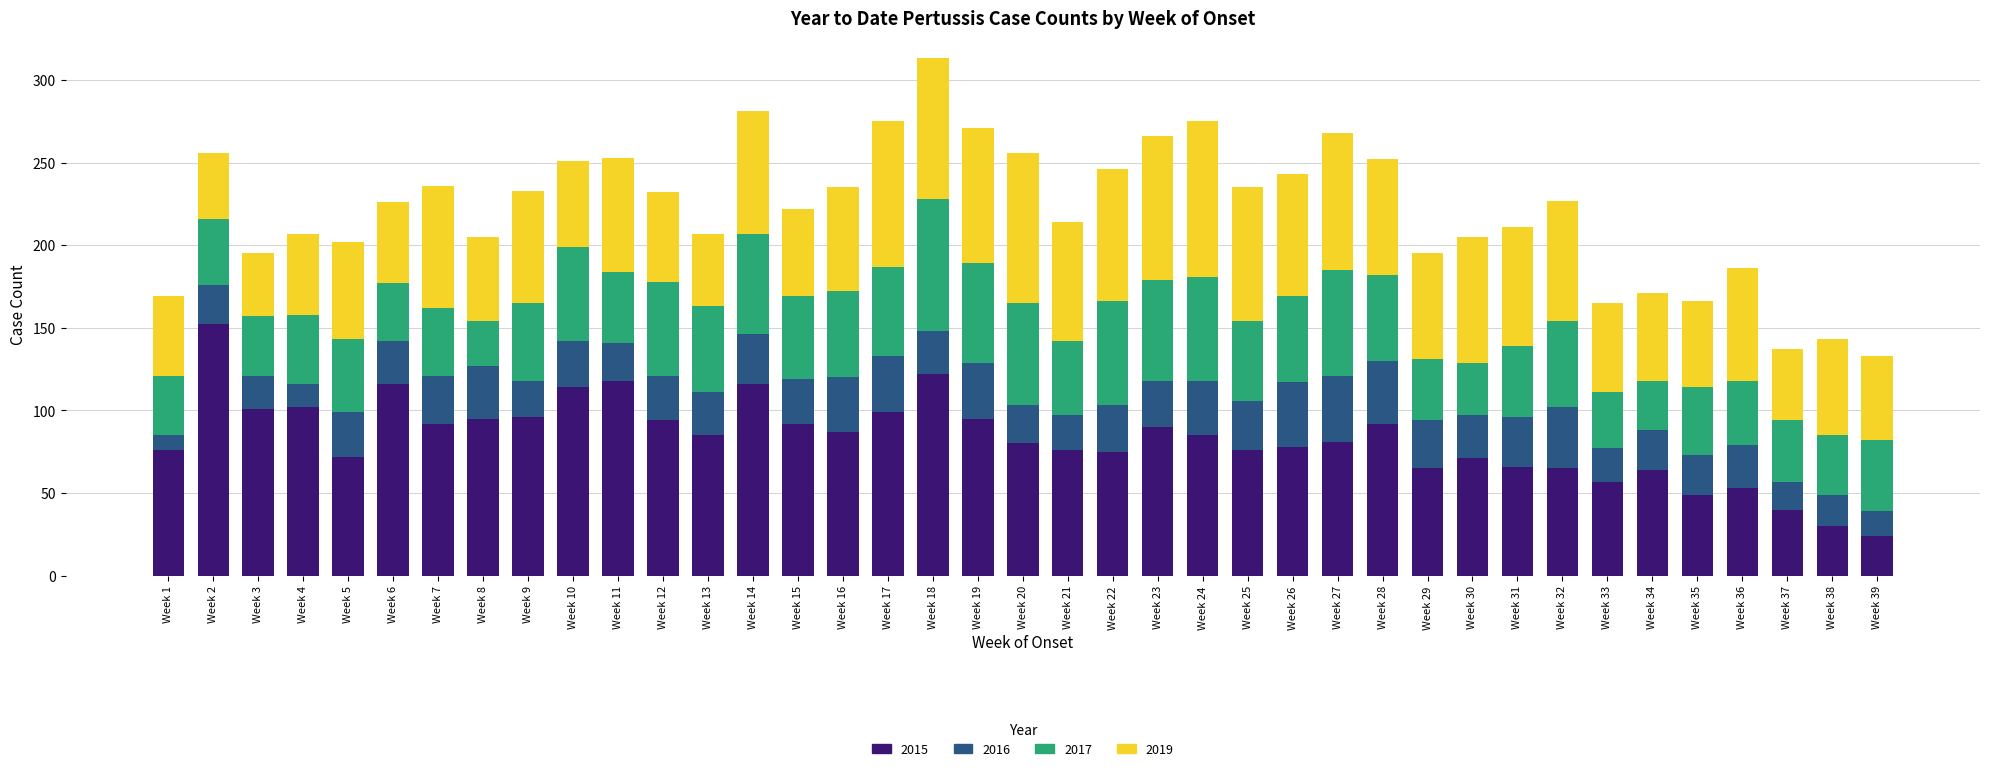

True or false: 2015 has a value of 57 at Week 33.

True